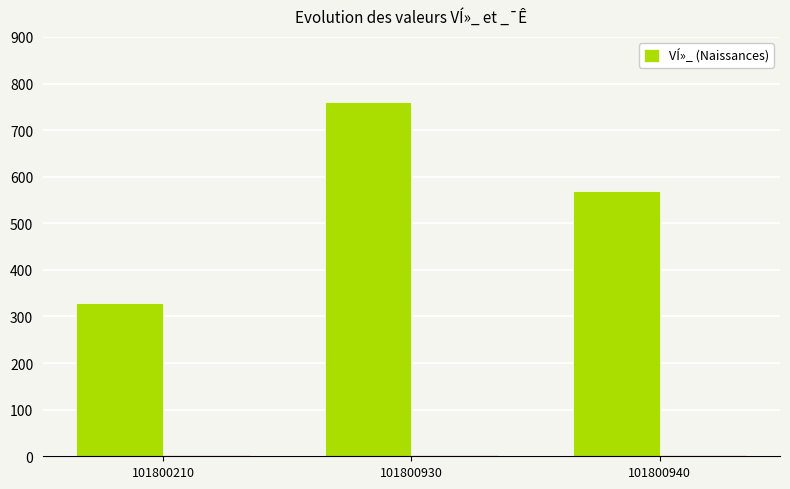

Approximately how many times larger is the value at 101800210 compared to 101800930?

0.4